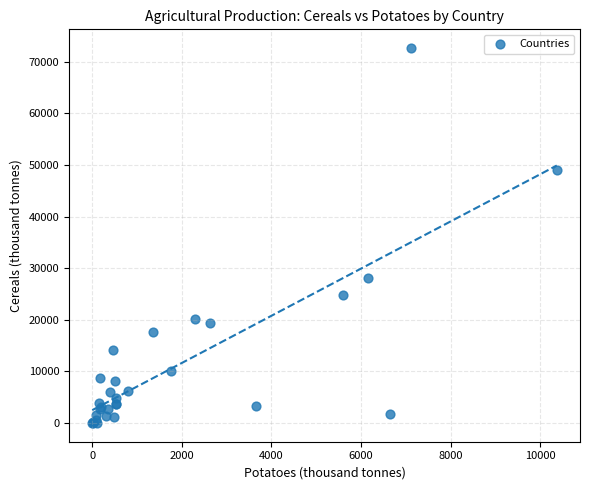

What Y value in the scatter plot is closest to 36316?

28002.7